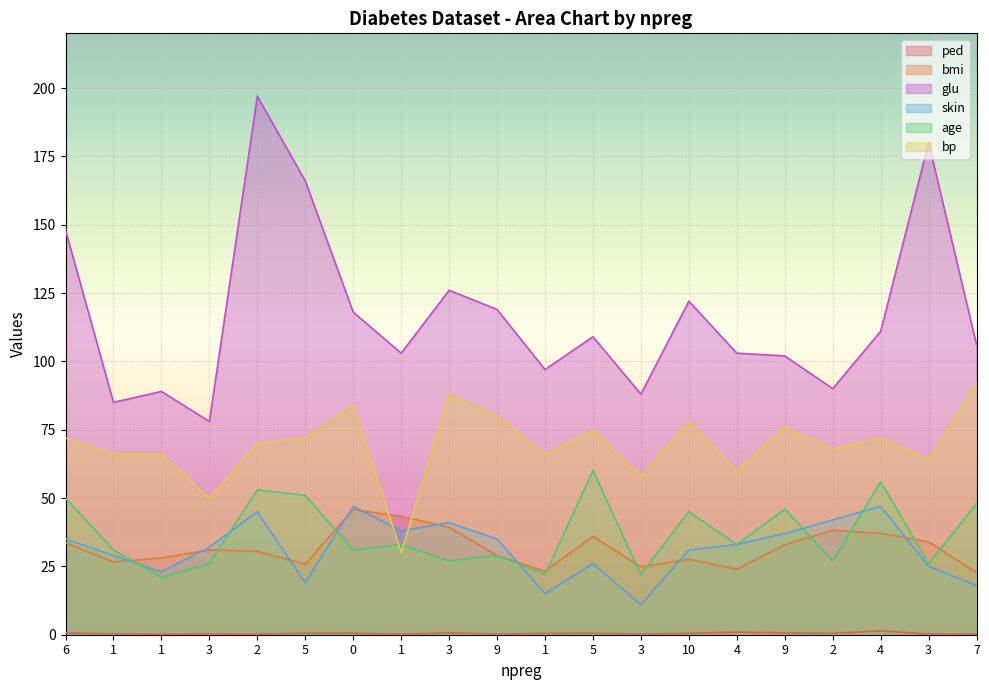

What is the difference between the highest and lowest values at 3?

77.8